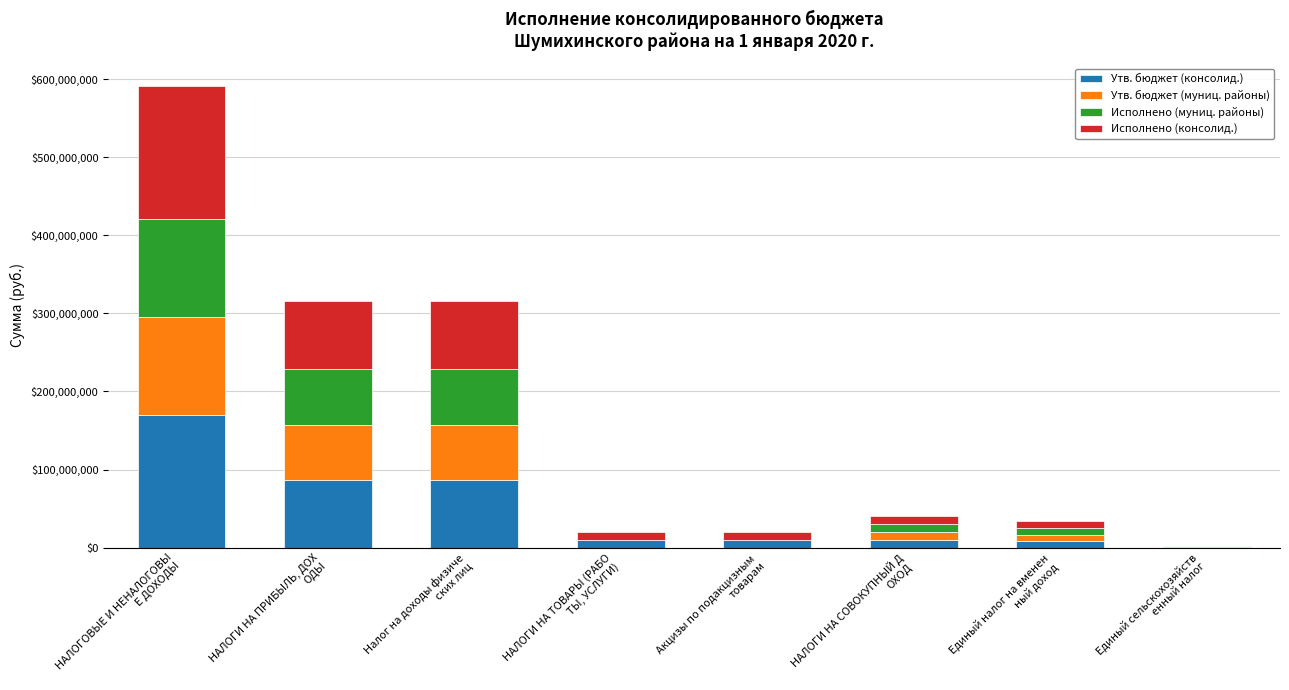

What is the maximum value for Утв. бюджет (консолид.)?

169730000.0